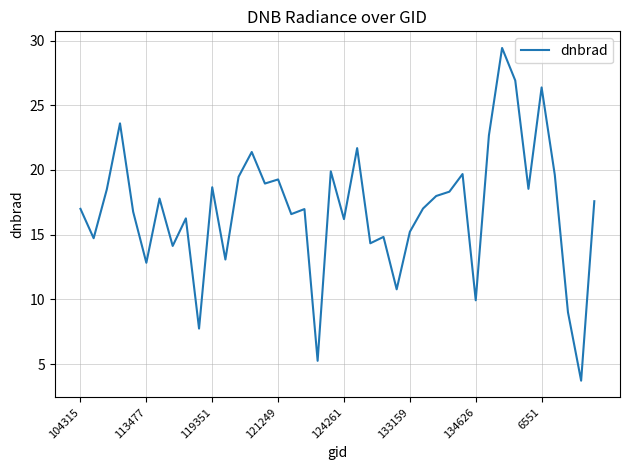

What is the minimum value shown in the chart?

3.7